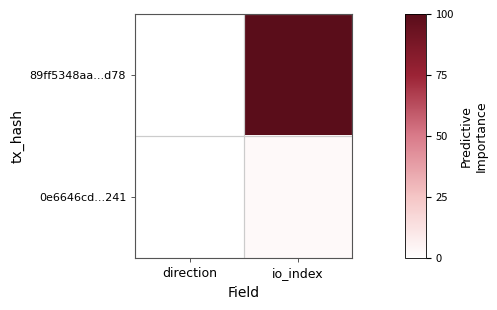

How many data points does each series have?

2